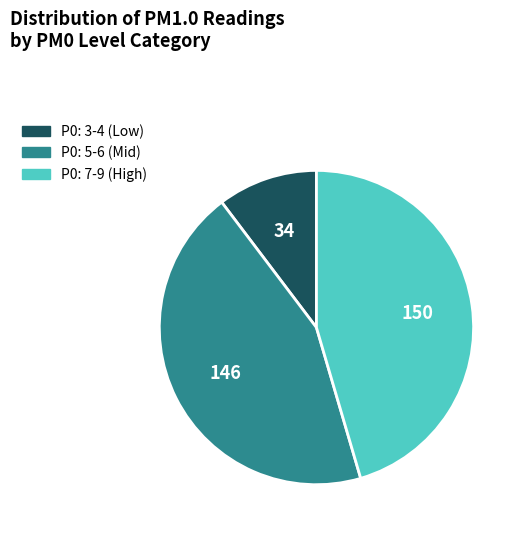

Is there a majority slice in this chart?

No